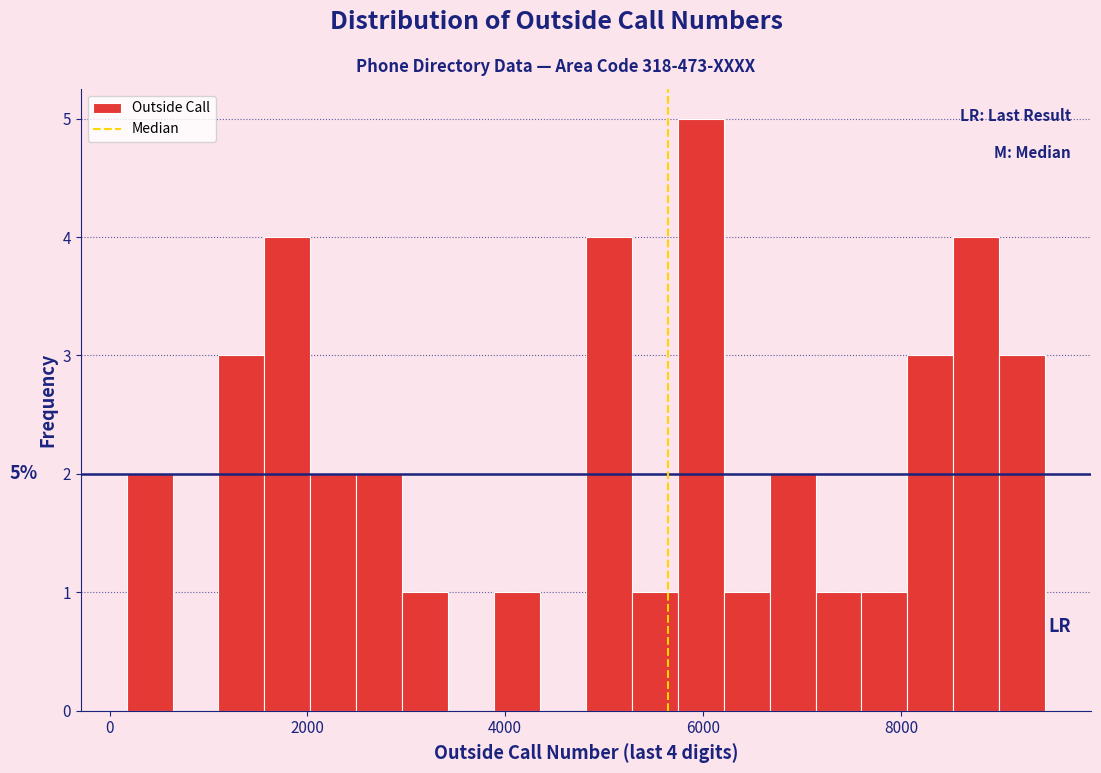

Around what value on the x-axis is the tallest bar? Give the approximate position of its centre, as read against the axis.

6000